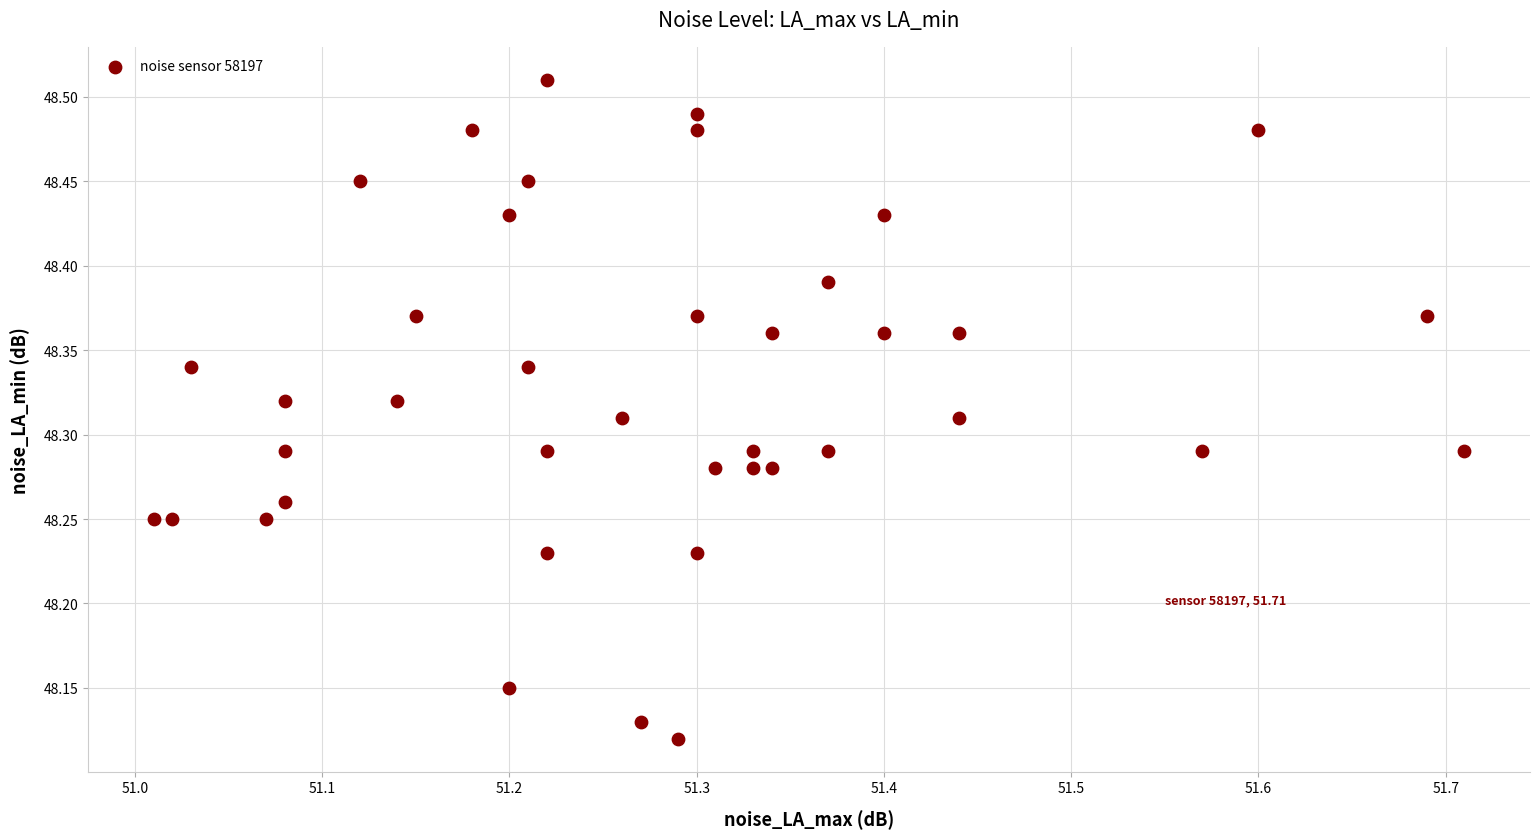

What is the range of Y values (max minus min)?

0.4